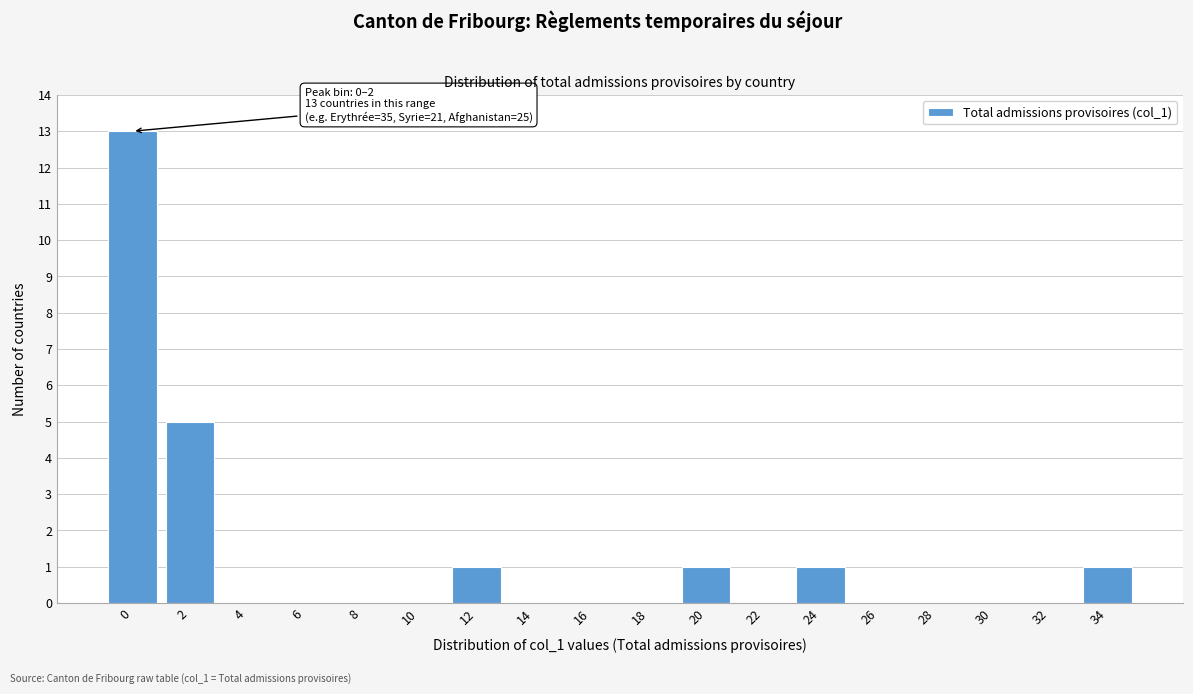

Reading left to right, list all the values displayed in this chart.

0=13	2=5	4=0	6=0	8=0	10=0	12=1	14=0	16=0	18=0	20=1	22=0	24=1	26=0	28=0	30=0	32=0	34=1